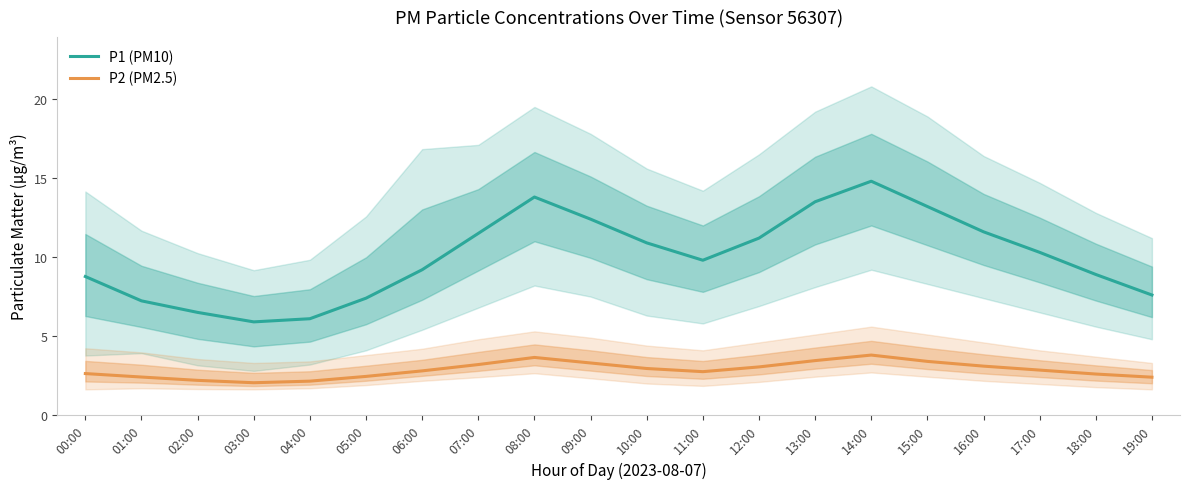

Rank the series at 18:00 from lowest to highest value.

P2 (PM2.5), P1 (PM10)